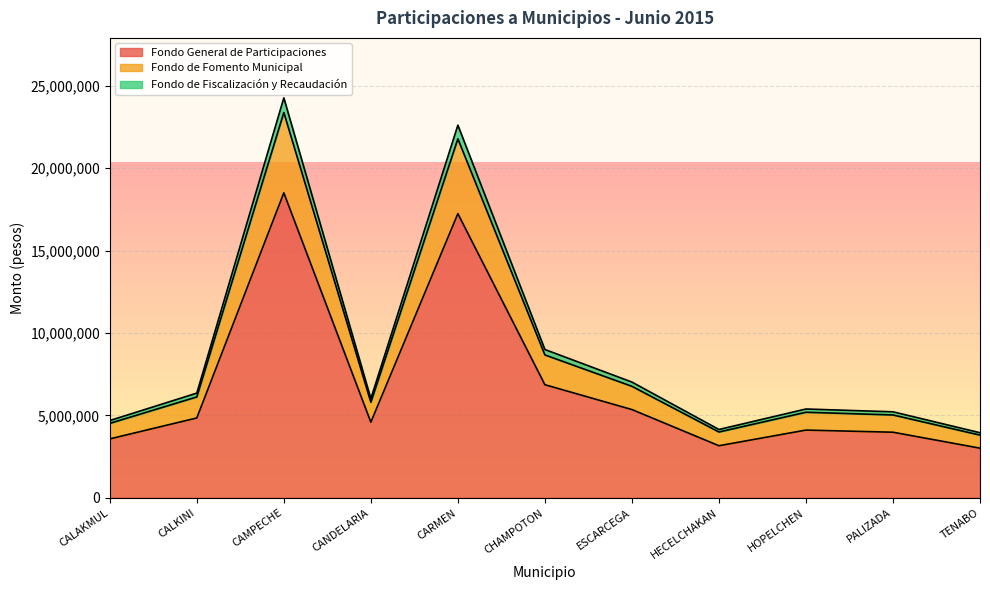

What is the difference between the maximum and minimum values in the Fondo General de Participaciones series?

15494105